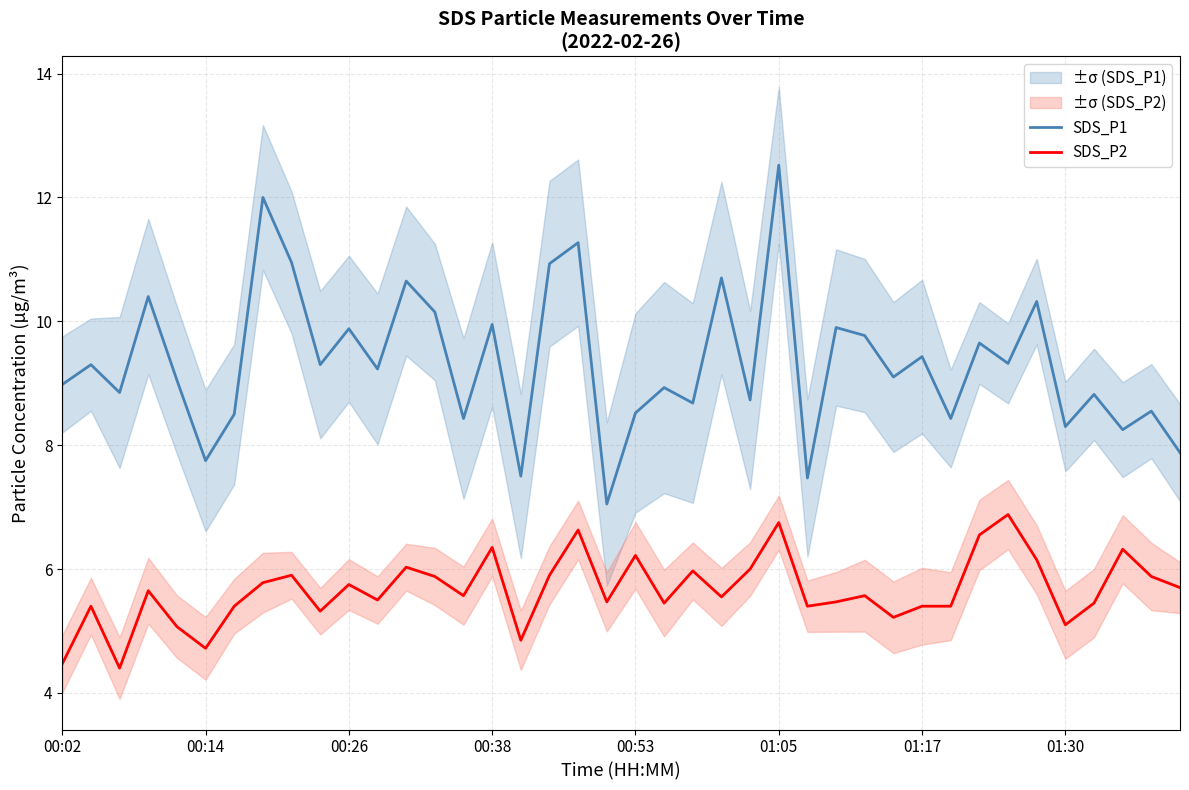

What is the difference between the second highest and second lowest values in the SDS_P2 series?

2.3